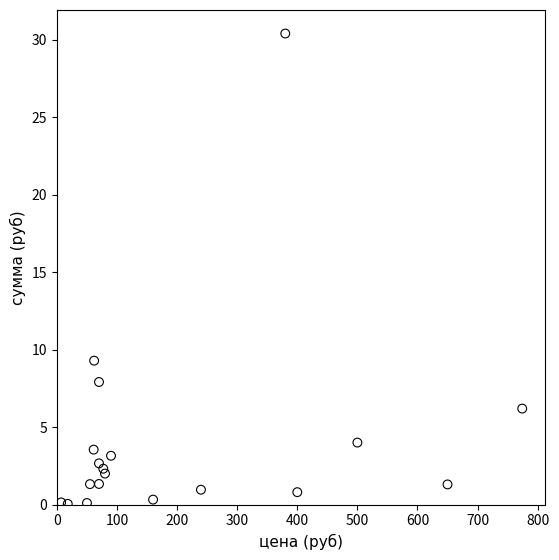

What Y value in the scatter plot is closest to 15?

9.3